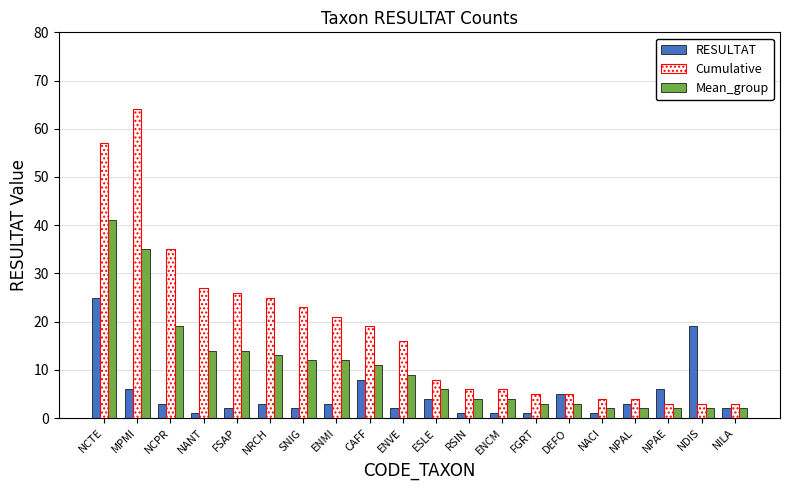

Which series has the largest total across all categories?

Cumulative